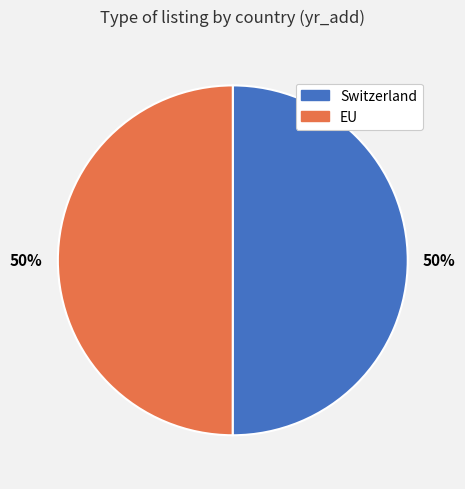

Do Switzerland and EU together represent more than half of the pie?

Yes